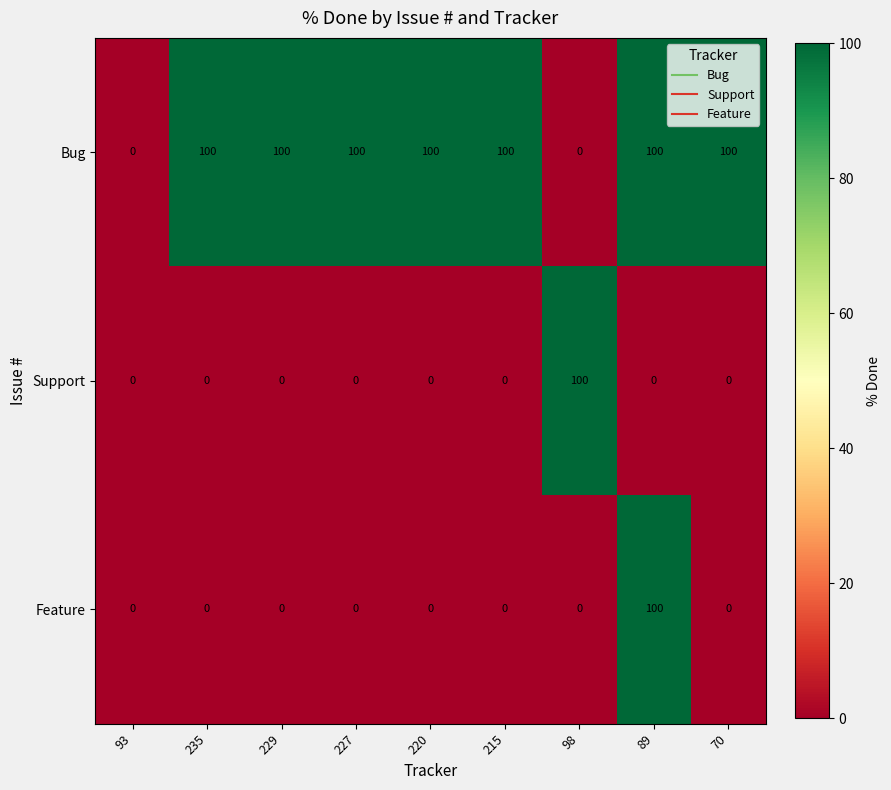

What is the approximate value of Bug at 220, to the nearest 5?

100